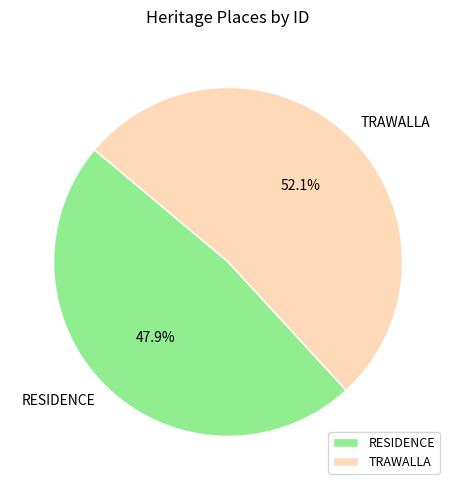

How many slices are in this pie chart?

2